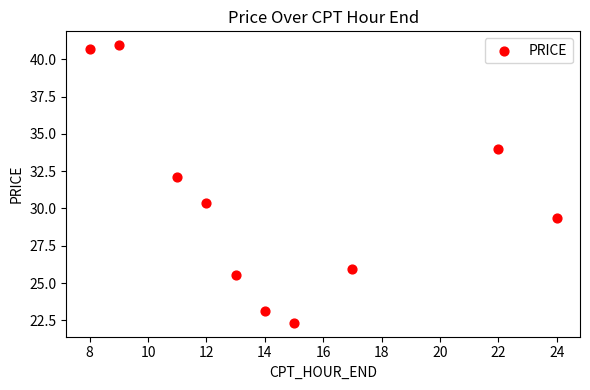

What Y value in the scatter plot is closest to 31?

30.4